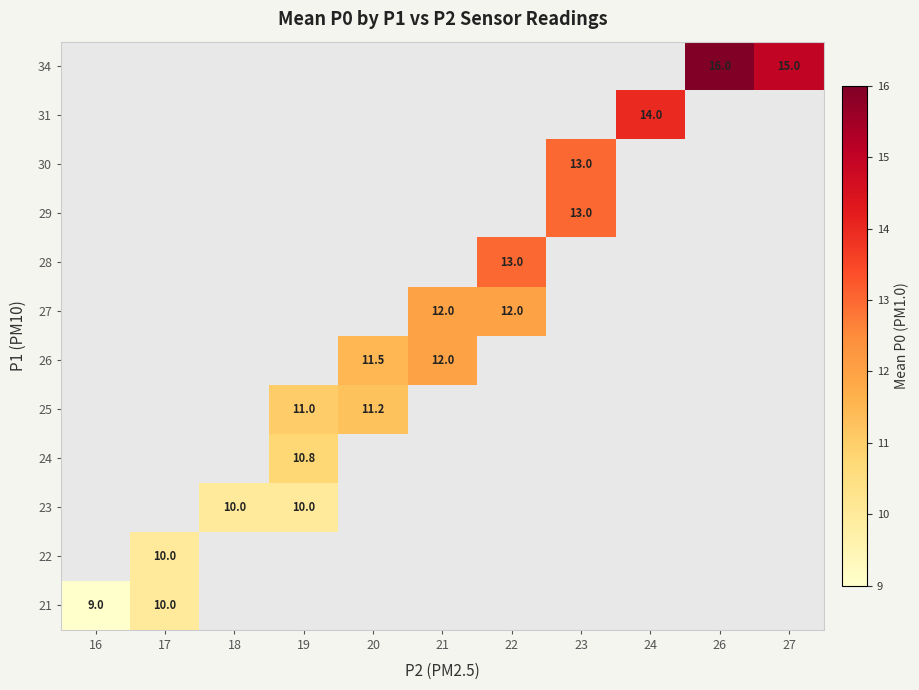

Is the value of 27 at 26 greater than the value of 22 at 16?

No